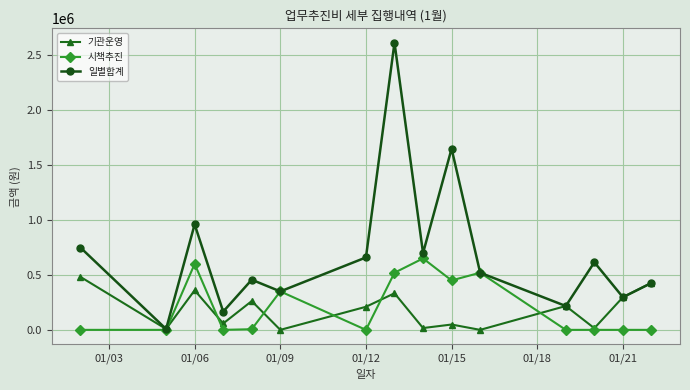

Does the chart have visible grid lines?

Yes